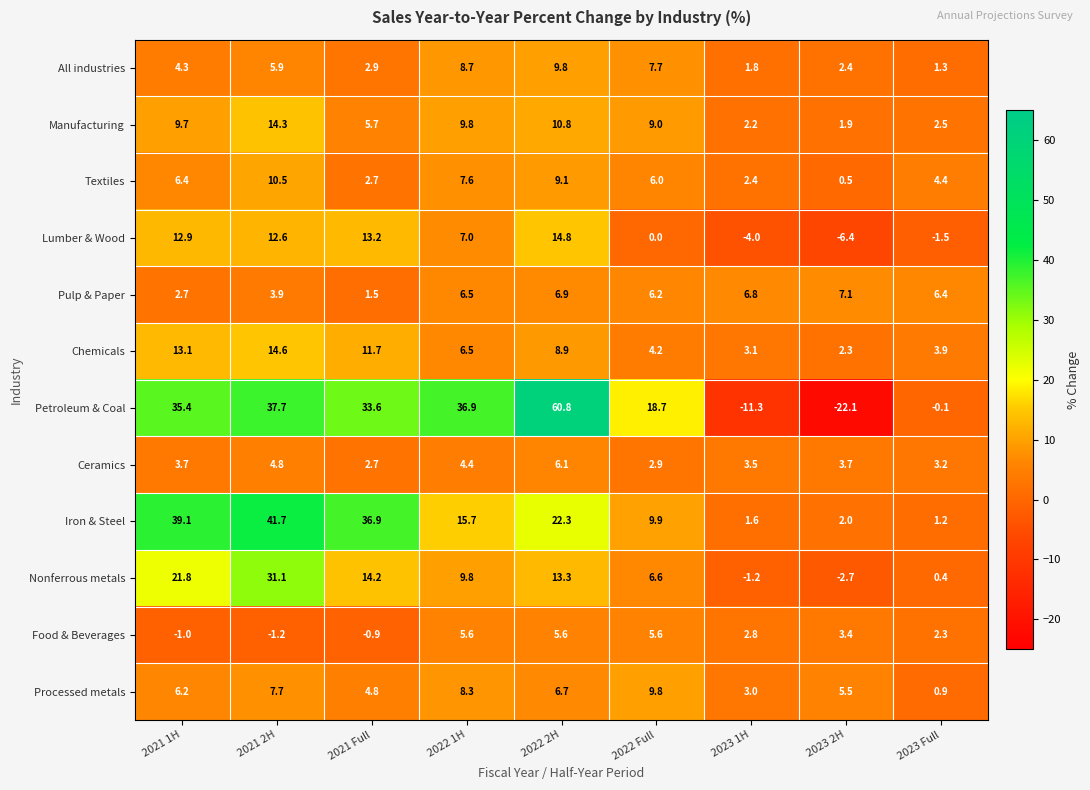

What is the total value across all series at 2023 1H?

10.7